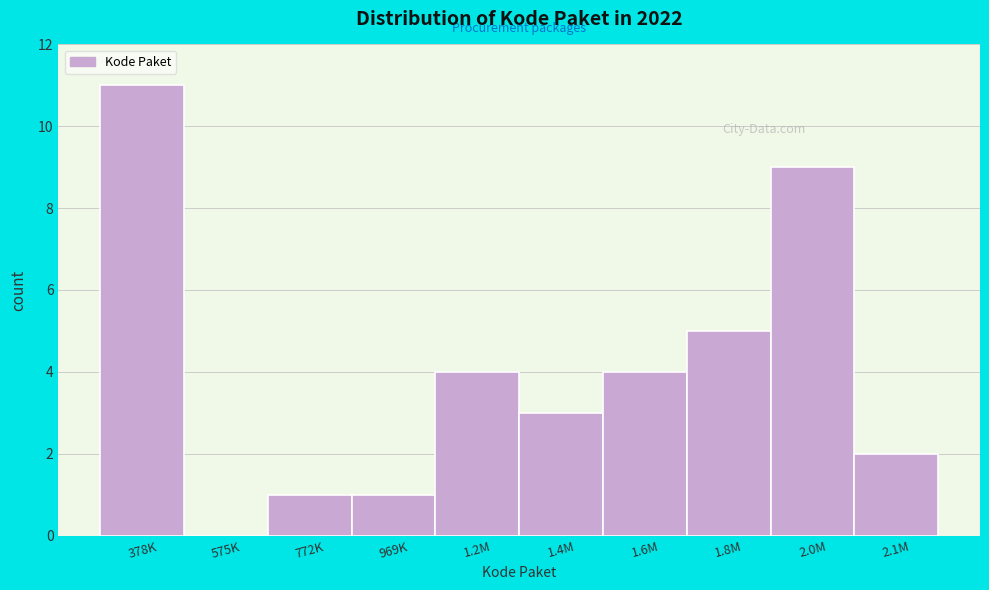

Reading left to right, extract all data points from this chart.

378K=11	575K=0	772K=1	969K=1	1.2M=4	1.4M=3	1.6M=4	1.8M=5	2.0M=9	2.1M=2